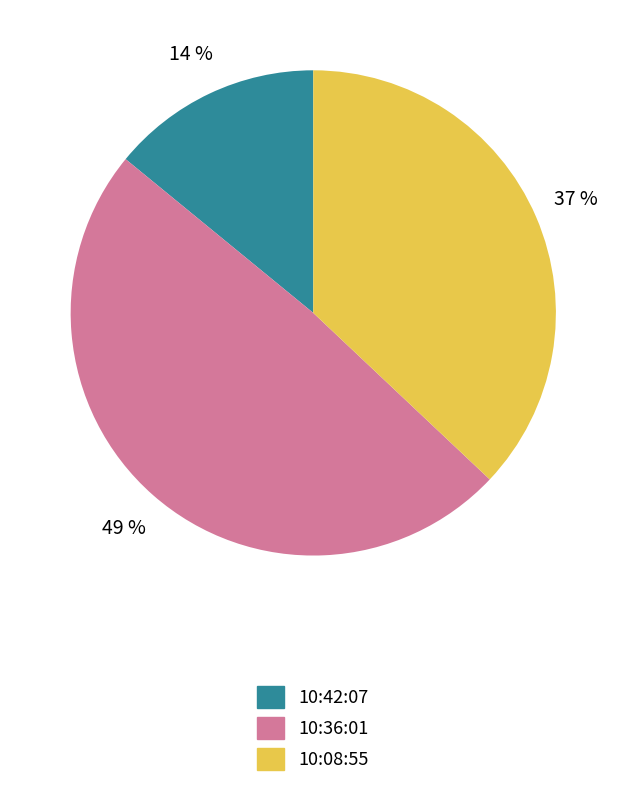

Which category has the biggest portion of the pie?

10:36:01